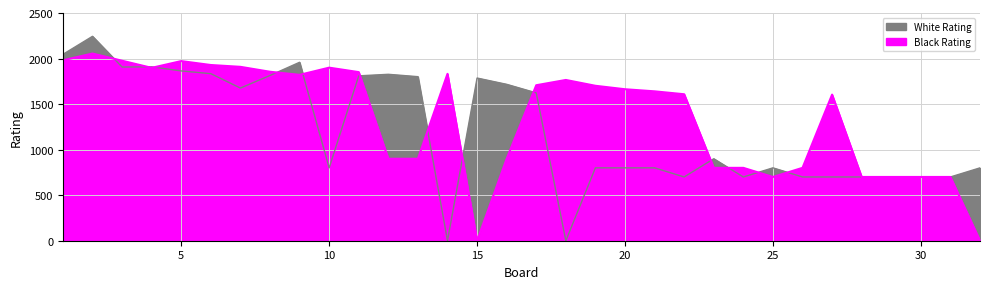

At which label does Black Rating first exceed 1663?

1